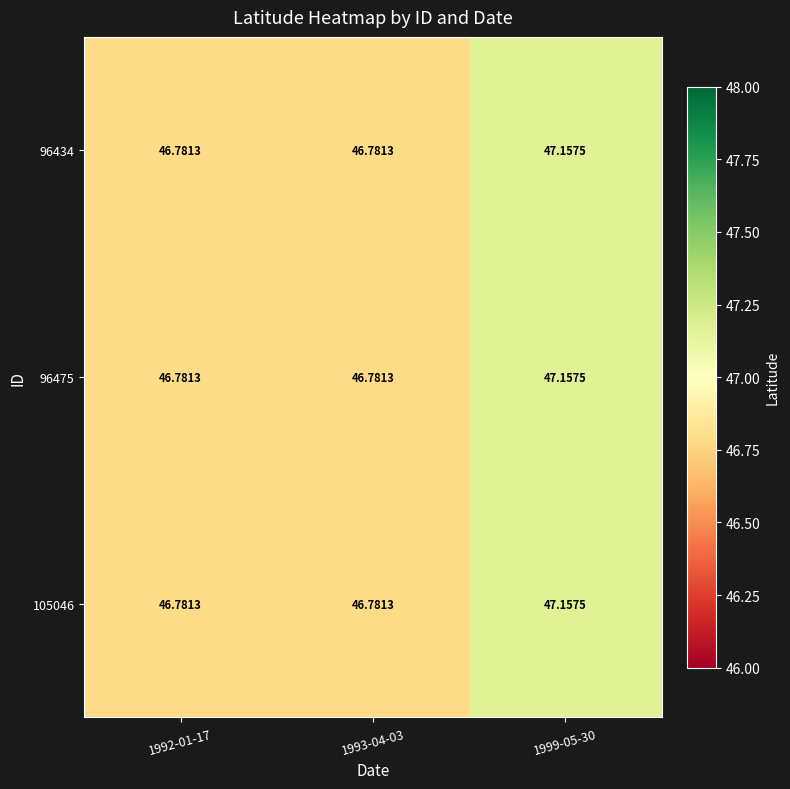

Is the value of 96475 at 1992-01-17 greater than the value of 96434 at 1999-05-30?

No